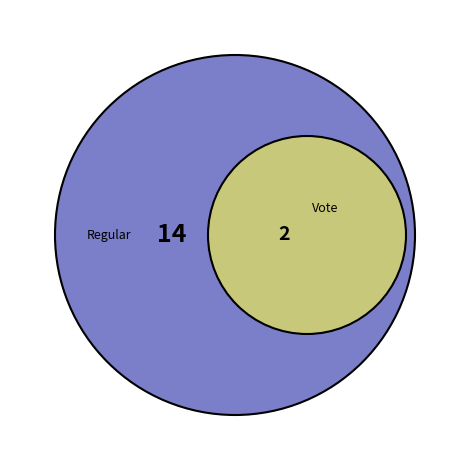

Which slice is the largest?

Regular (io_index=14)